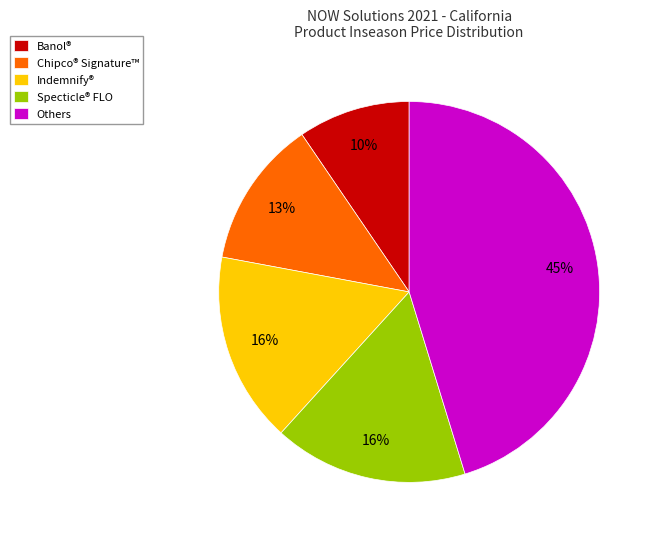

To the nearest percent, what is the average slice percentage?

20%